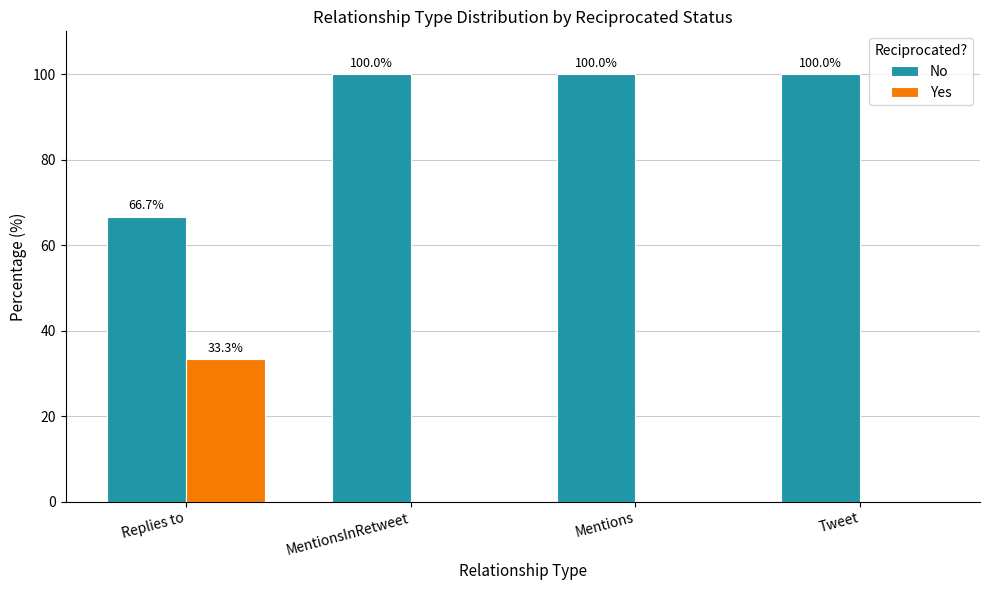

The Yes series shows 0.0 at MentionsInRetweet. True or false?

True